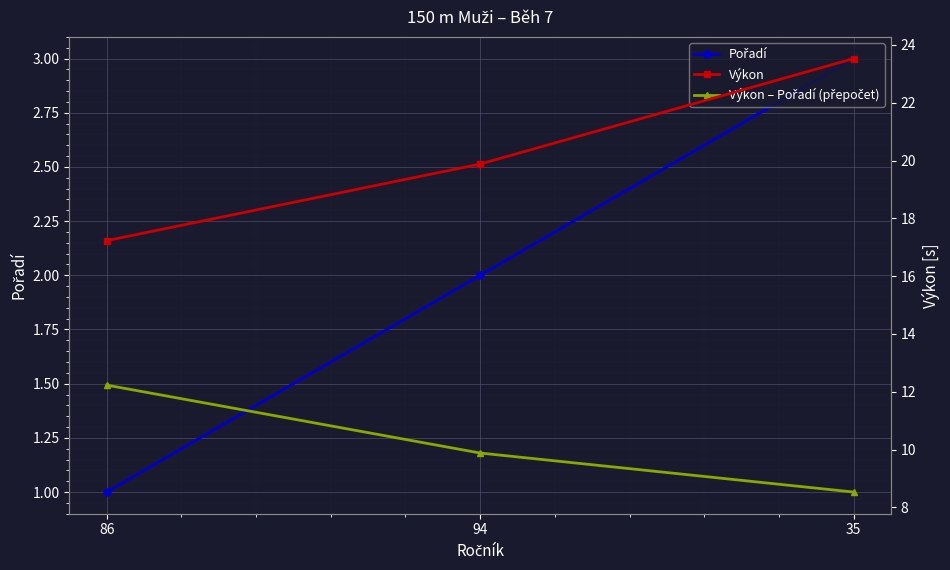

What is the sum of the Pořadí values at 94 and 86?

3.0